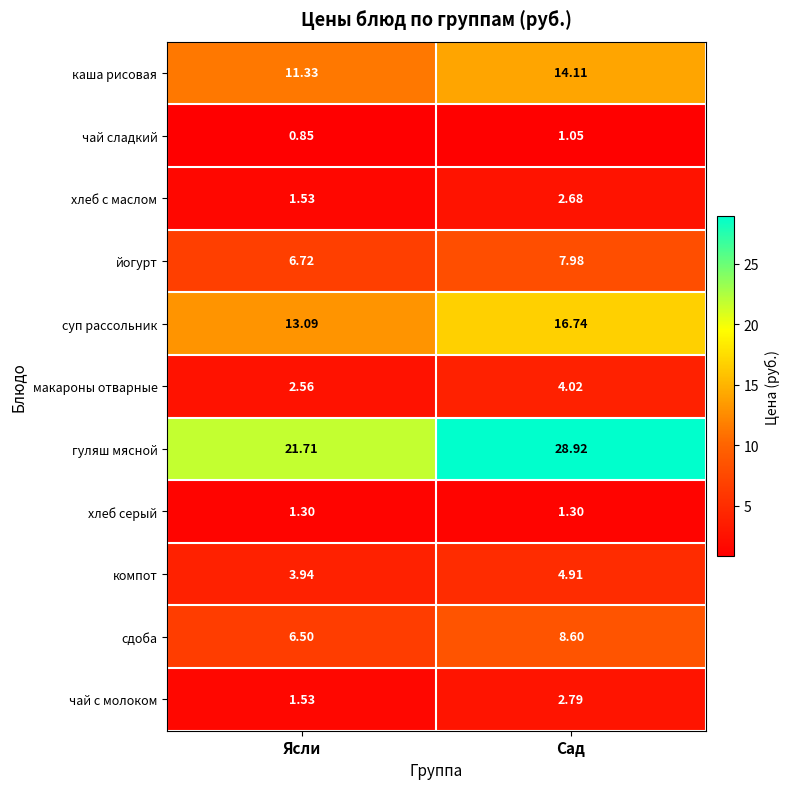

Is the value of компот at Ясли greater than the value of йогурт at Ясли?

No